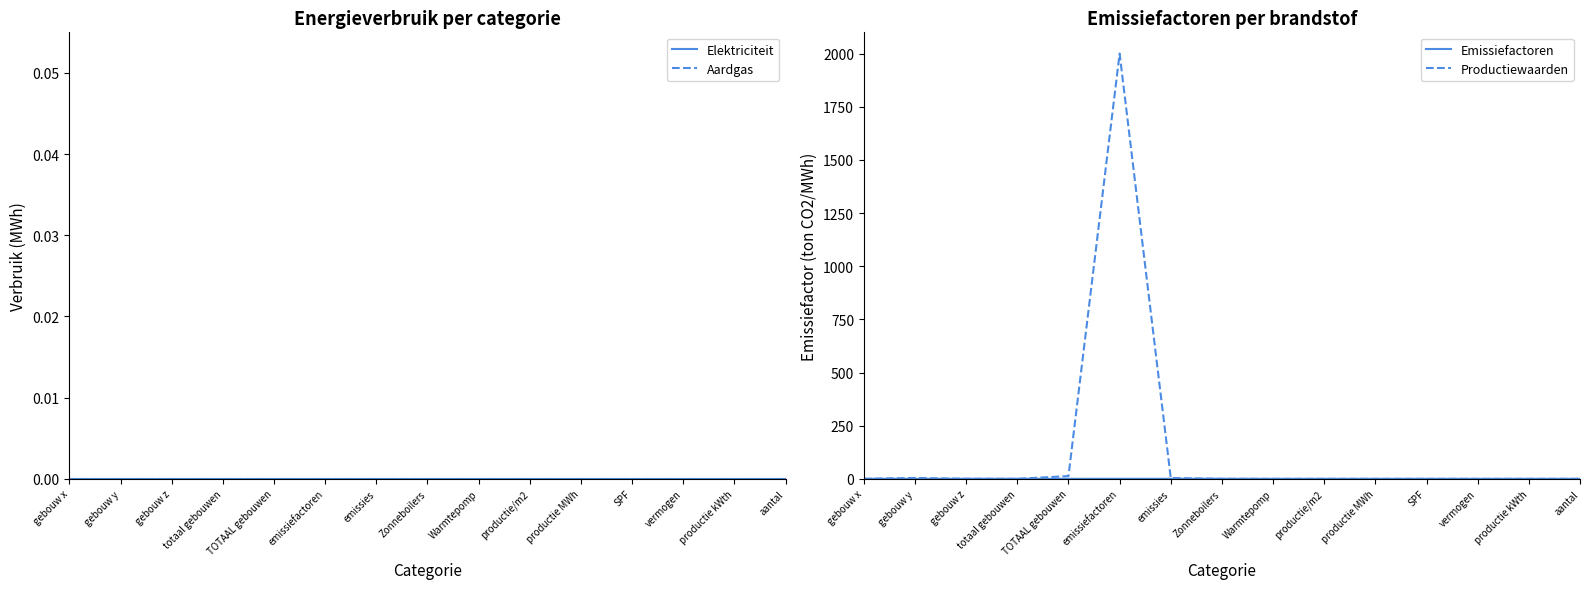

What is the label of the 11th point from the left?

productie MWh